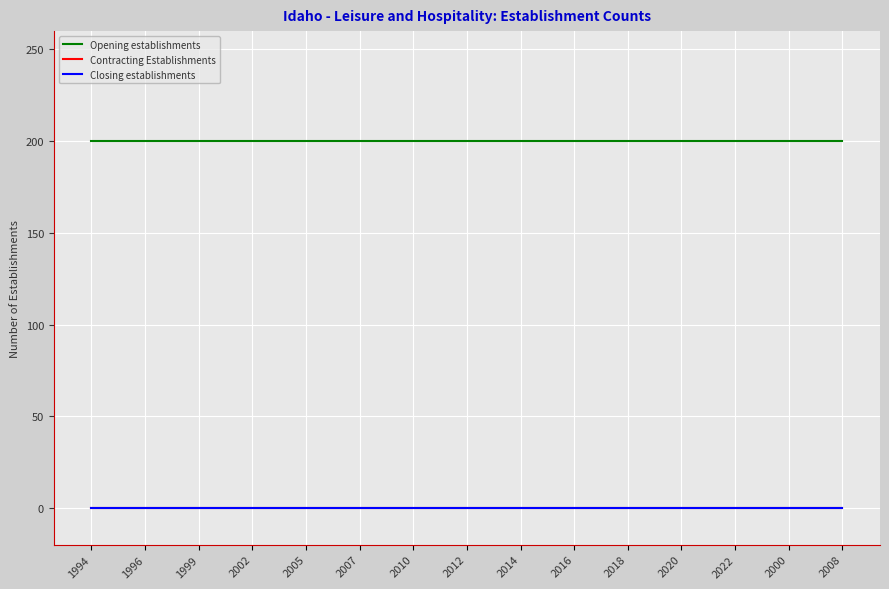

Does the chart have visible grid lines?

Yes